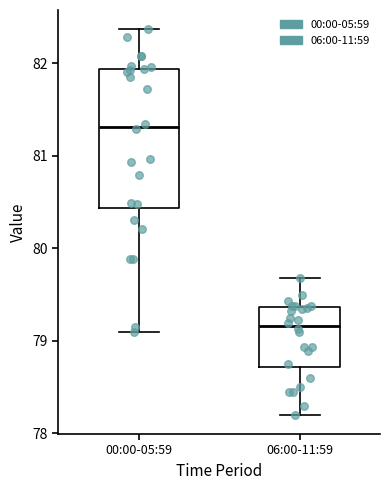

Which box has the lowest median line?

06:00-11:59